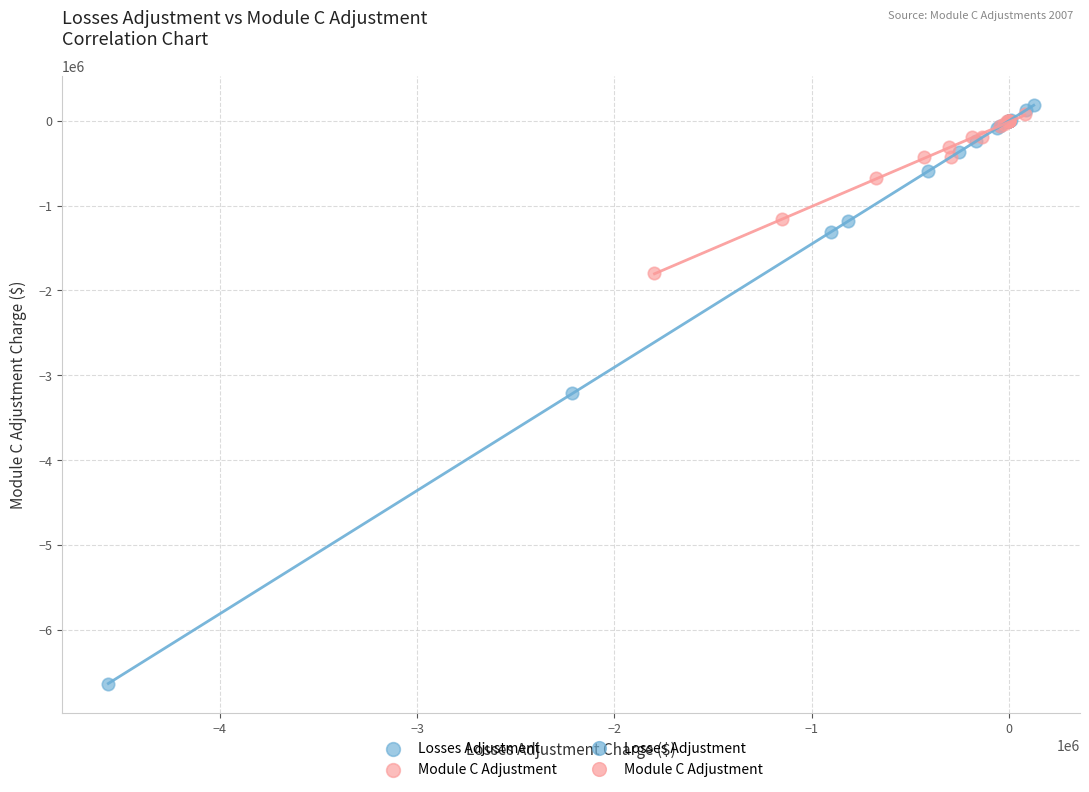

Which series reaches the minimum Y coordinate?

Losses Adjustment